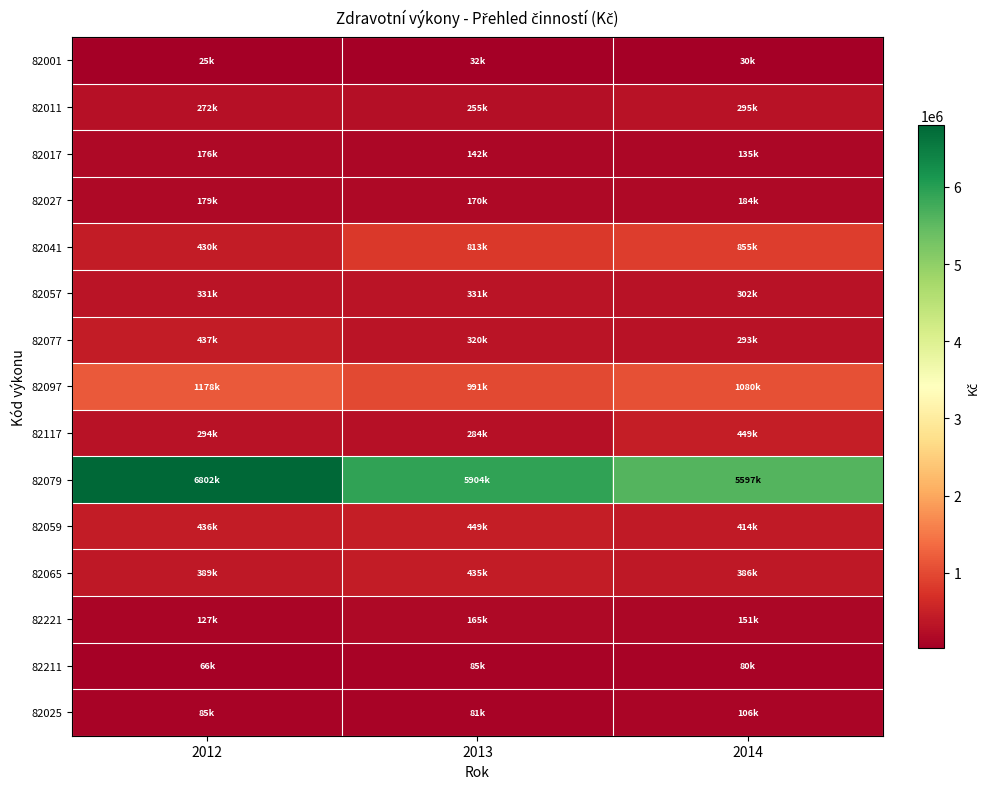

Between 2012 and 2014, which series saw the biggest shift?

82079